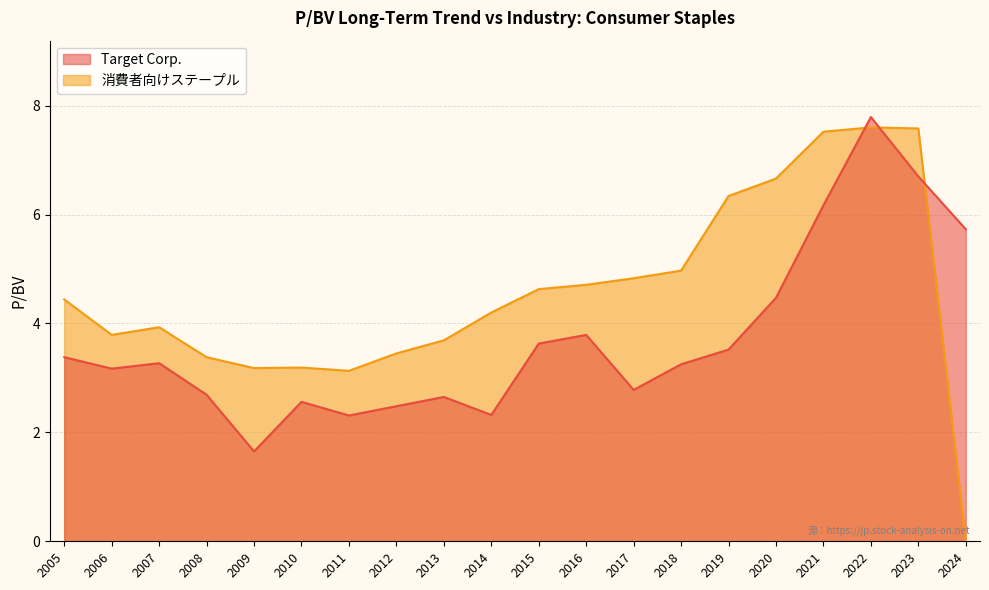

Reading left to right, list all the values displayed in this chart.

Target Corp.: 2024=5.7	2023=6.7	2022=7.8	2021=6.2	2020=4.5	2019=3.5	2018=3.2	2017=2.8	2016=3.8	2015=3.6	2014=2.3	2013=2.6	2012=2.5	2011=2.3	2010=2.6	2009=1.6	2008=2.7	2007=3.3	2006=3.2	2005=3.4
消費者向けステープル: 2024=0.0	2023=7.6	2022=7.6	2021=7.5	2020=6.7	2019=6.3	2018=5.0	2017=4.8	2016=4.7	2015=4.6	2014=4.2	2013=3.7	2012=3.5	2011=3.1	2010=3.2	2009=3.2	2008=3.4	2007=3.9	2006=3.8	2005=4.4